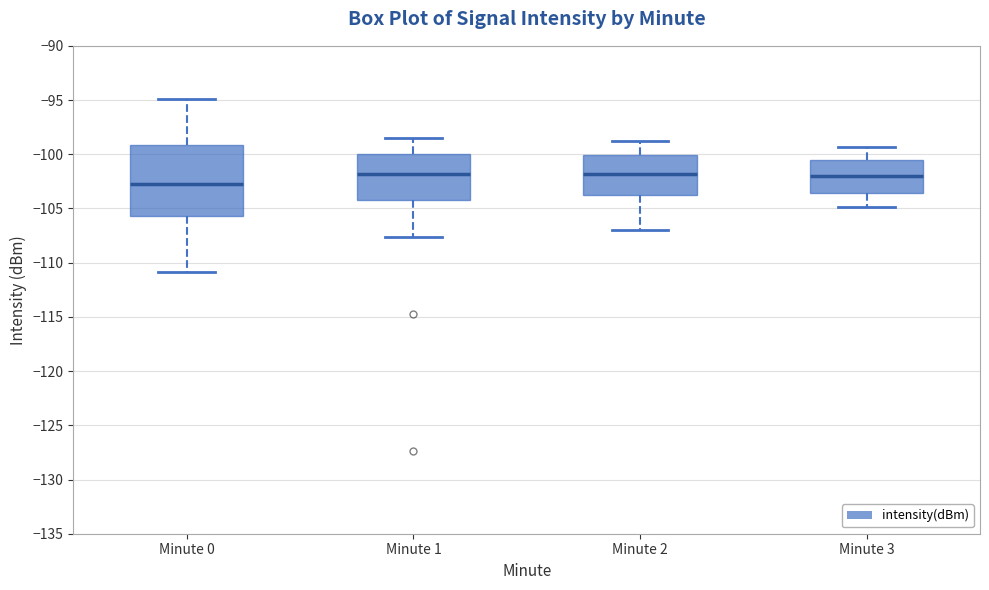

Which box is the tallest, from its lower edge to its upper edge?

Minute 0